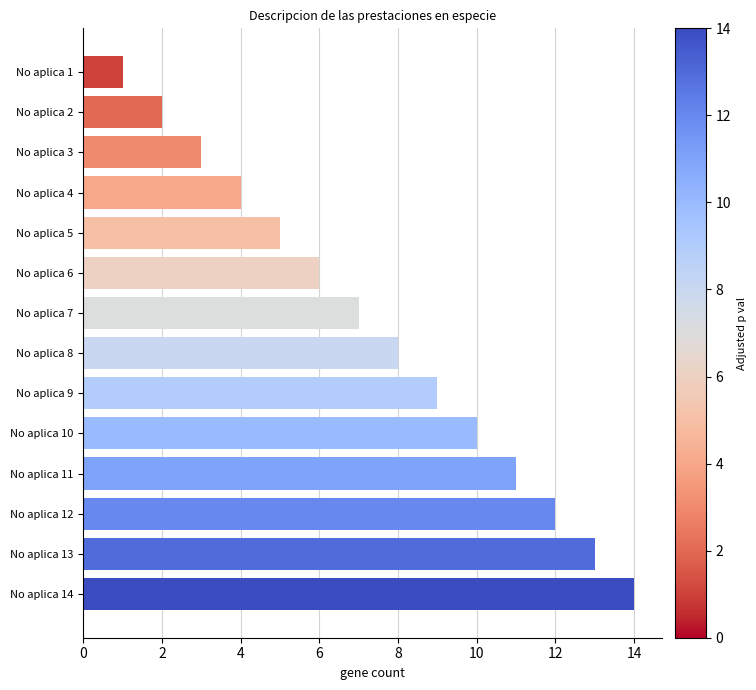

What is the difference between the maximum and minimum values?

13